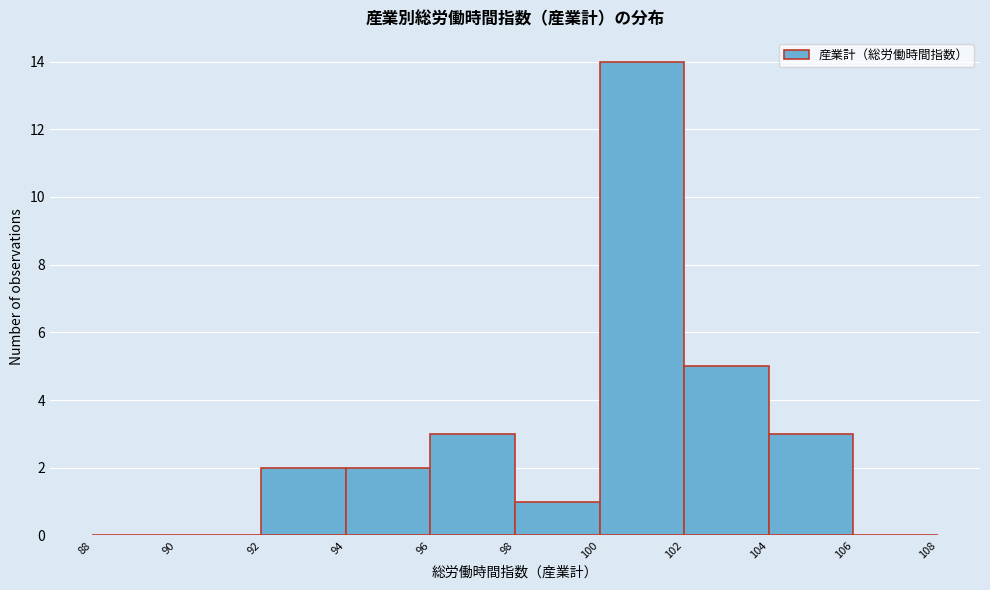

How tall is the bar that spans 94 to 96 on the x-axis? The values are not printed on the chart, so give them approximately, as read against the axis.

2